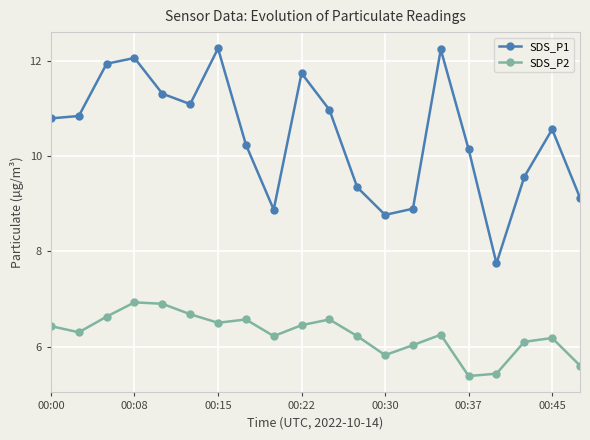

What is the sum of all SDS_P1 values?

208.7